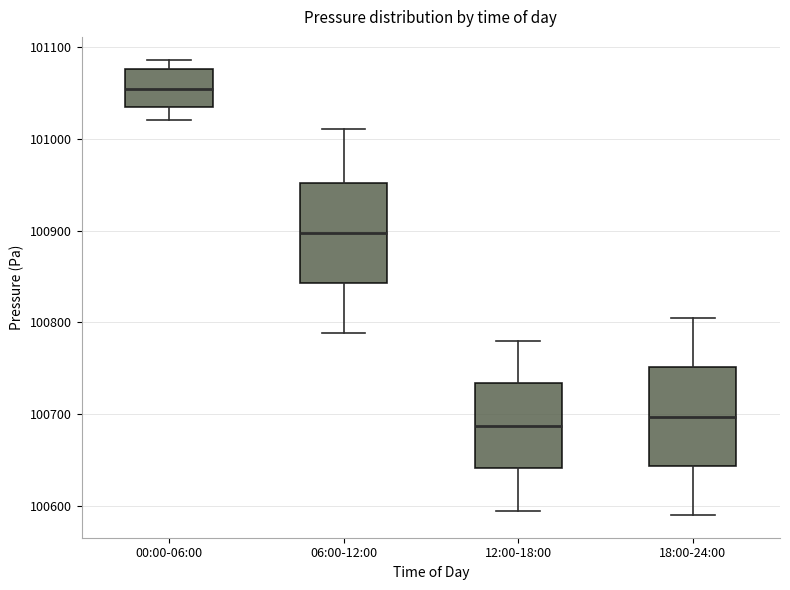

Reading left to right, transcribe this box plot: for each box, give where its median line is, the range the box spans, and where its two whiskers end, as read against the y-axis. The values are not printed on the chart, so give them approximately, as read against the axis.

00:00-06:00: median 101050, box 101030 to 101080, whiskers 101020 to 101090
06:00-12:00: median 100900, box 100840 to 100950, whiskers 100790 to 101010
12:00-18:00: median 100690, box 100640 to 100730, whiskers 100590 to 100780
18:00-24:00: median 100700, box 100640 to 100750, whiskers 100590 to 100800